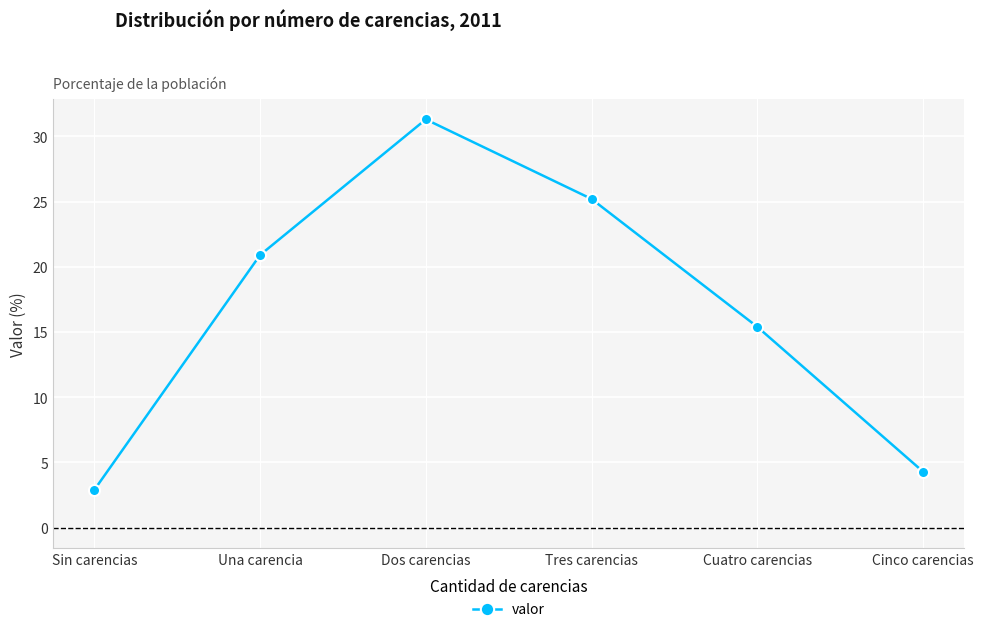

Rank the categories by value from highest to lowest.

Dos carencias, Tres carencias, Una carencia, Cuatro carencias, Cinco carencias, Sin carencias